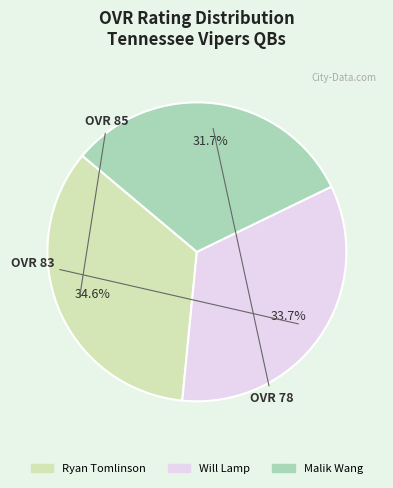

Is there a majority slice in this chart?

No